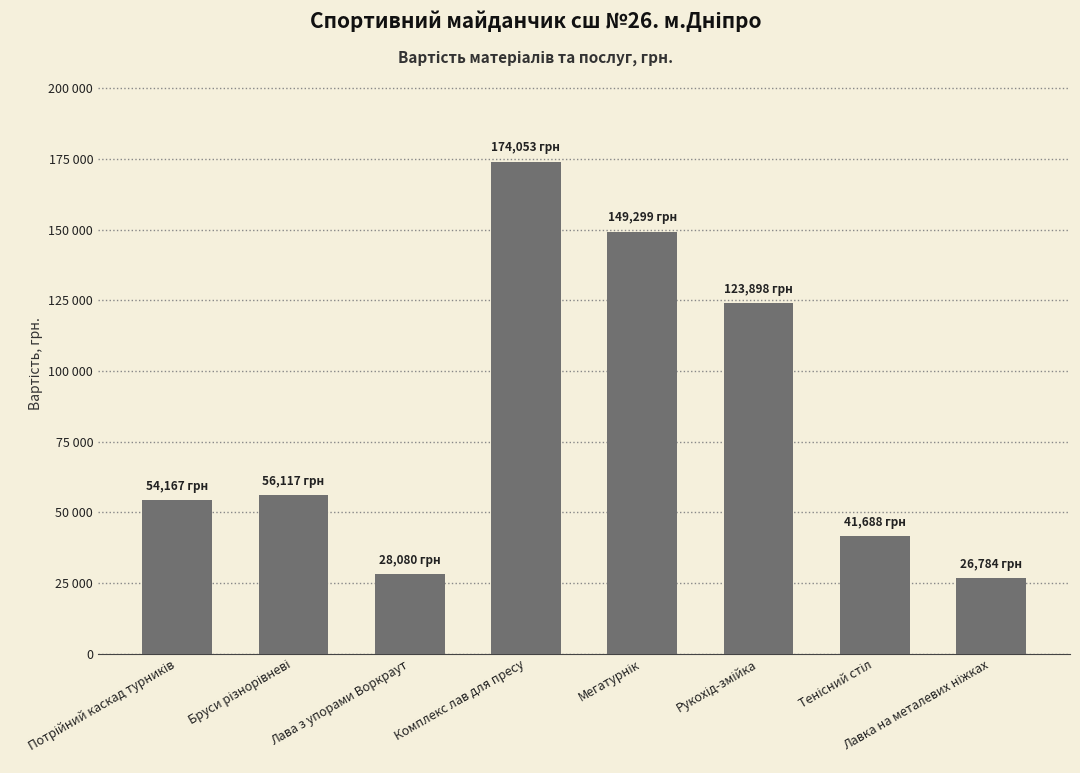

Rank the categories by value from lowest to highest.

Лавка на металевих ніжках, Лава з упорами Воркраут, Тенісний стіл, Потрійний каскад турників, Бруси різнорівневі, Рукохід-змійка, Мегатурнік, Комплекс лав для пресу